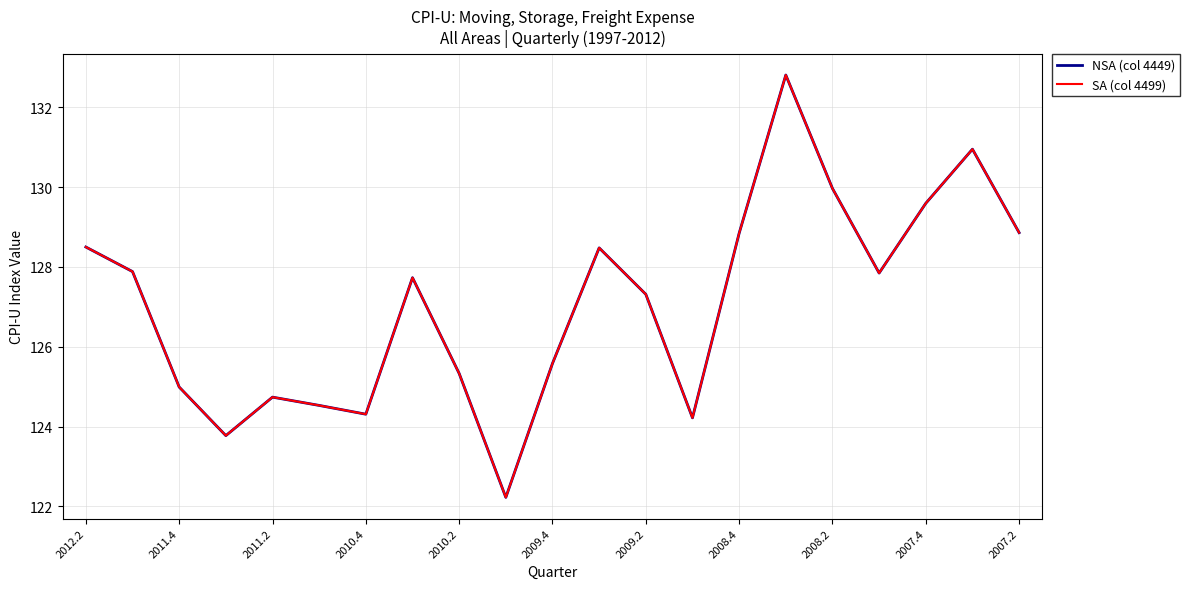

True or false: SA (col 4499) and NSA (col 4449) cross at least once.

False